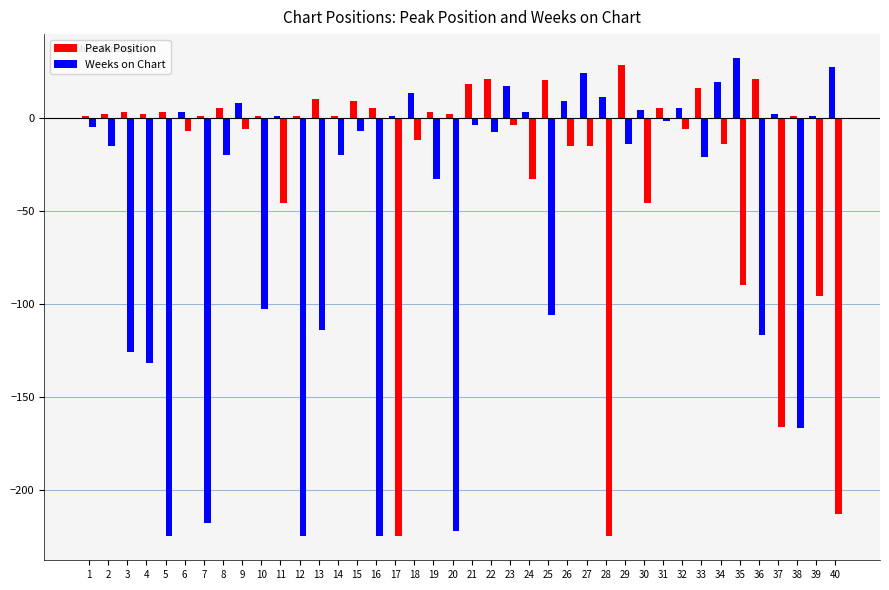

How many bars are there in each group?

2